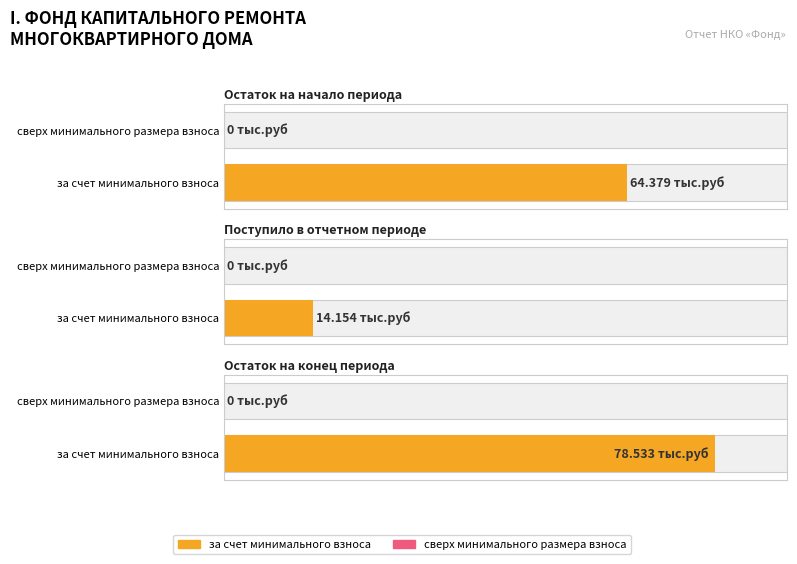

Which series has the largest total across all categories?

за счет минимального взноса